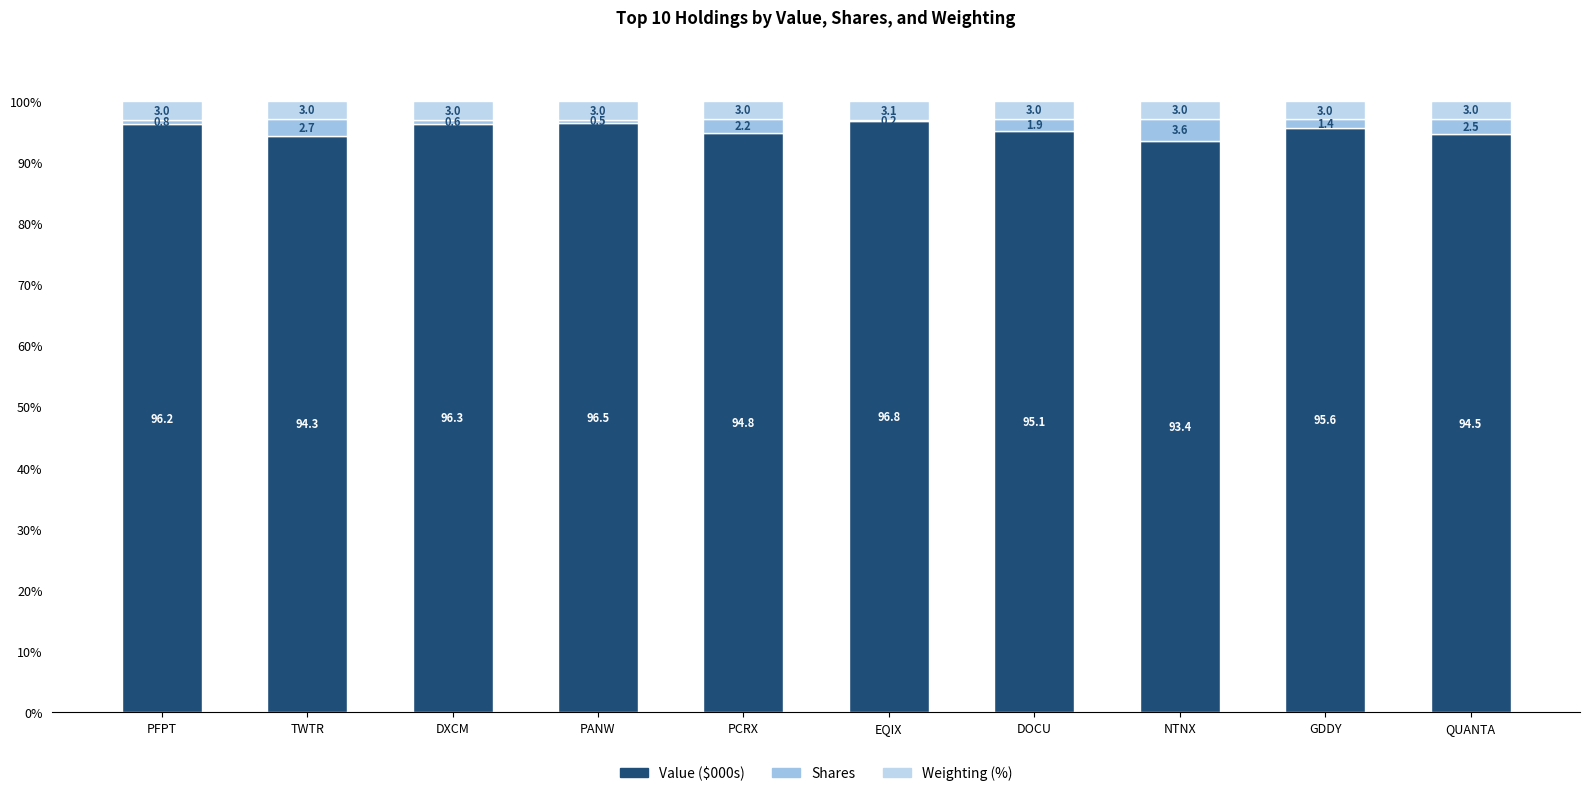

What is the total value across all series at PFPT?

100.0